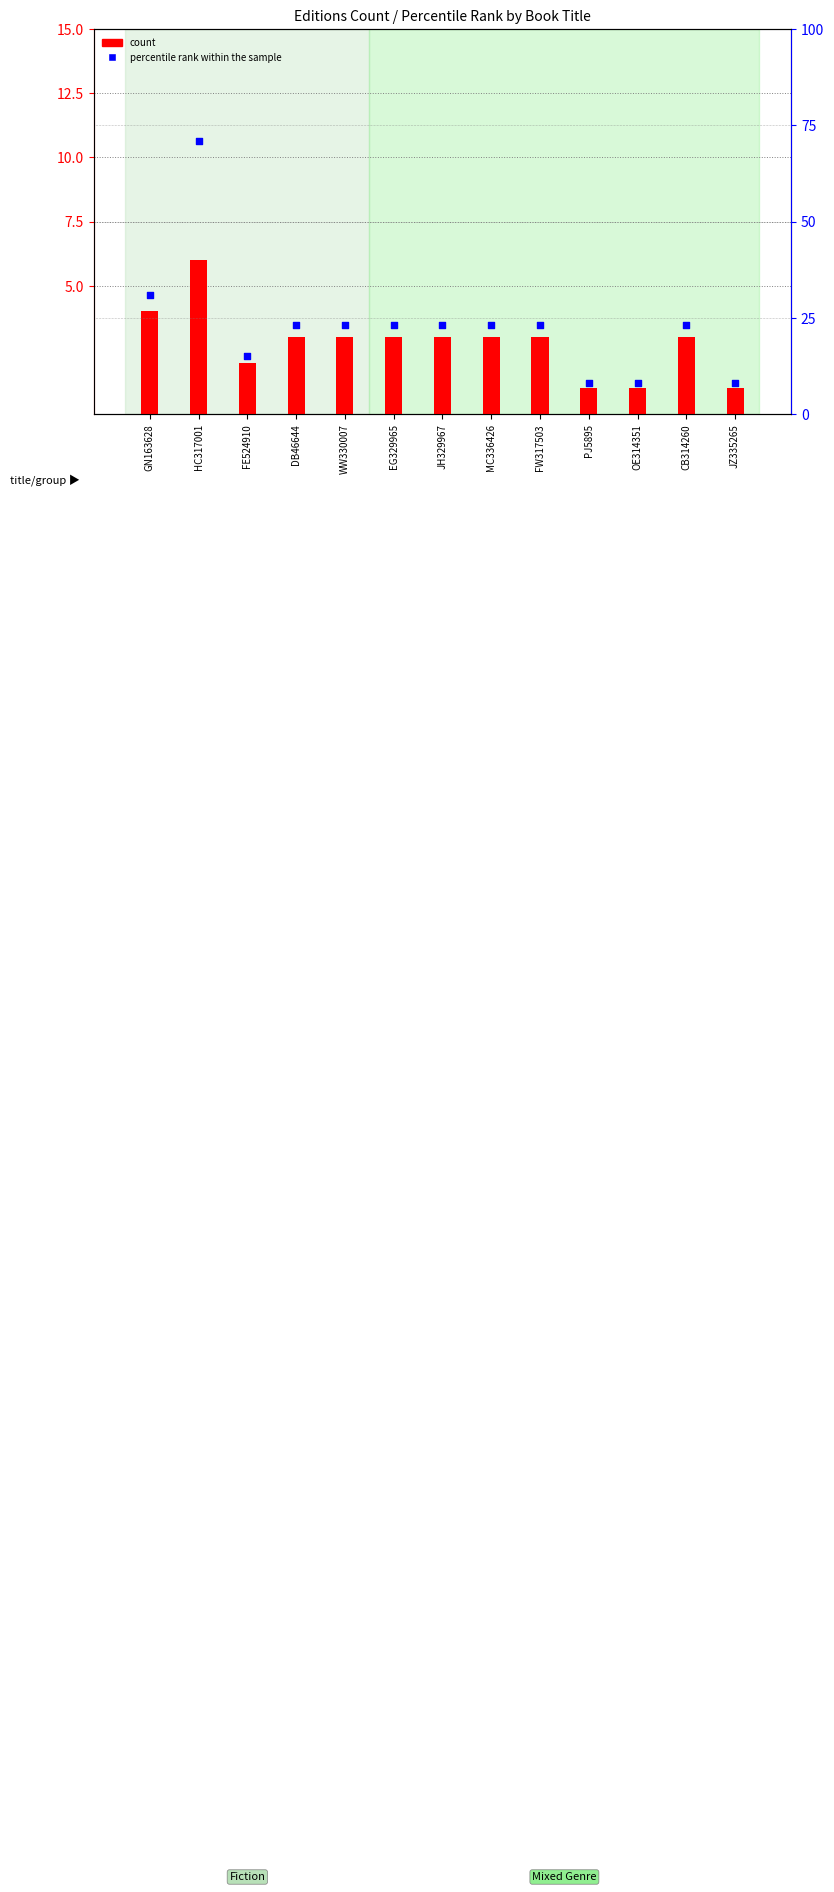

Is the value of count at OE314351 greater than the value of percentile rank within the sample at HC317001?

No